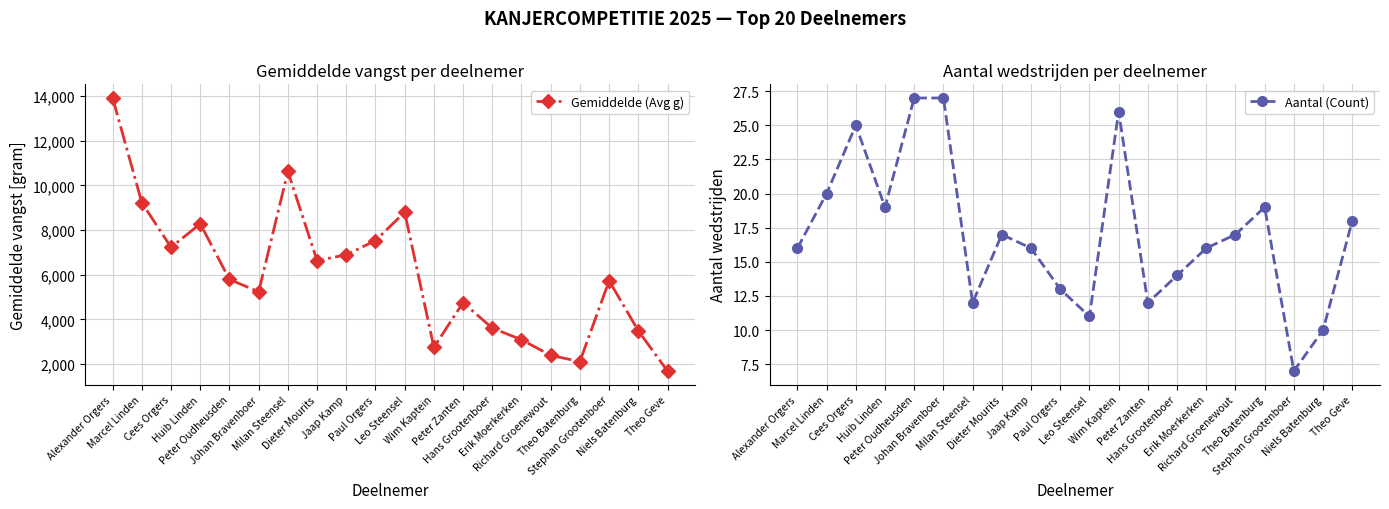

True or false: Aantal (Count) has a value of 25.0 at Cees Orgers.

True